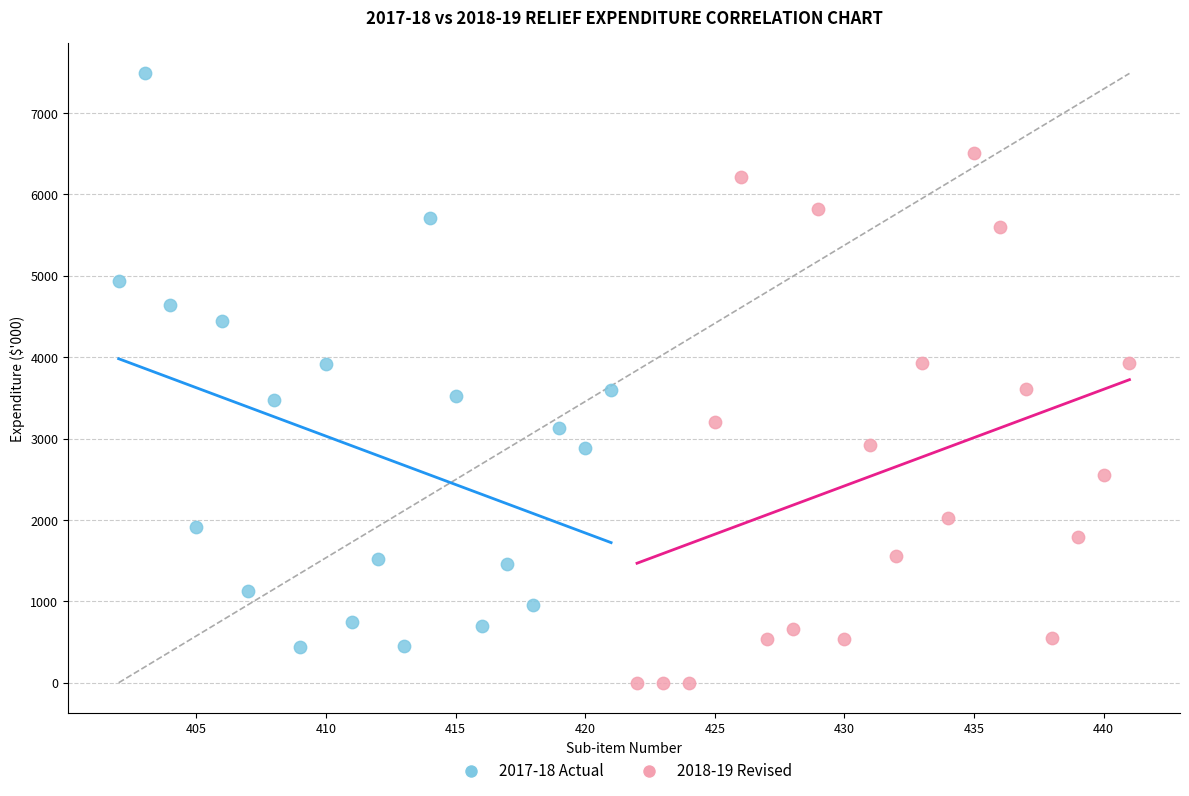

What are all the series names shown in the legend?

2017-18 Actual, 2018-19 Revised